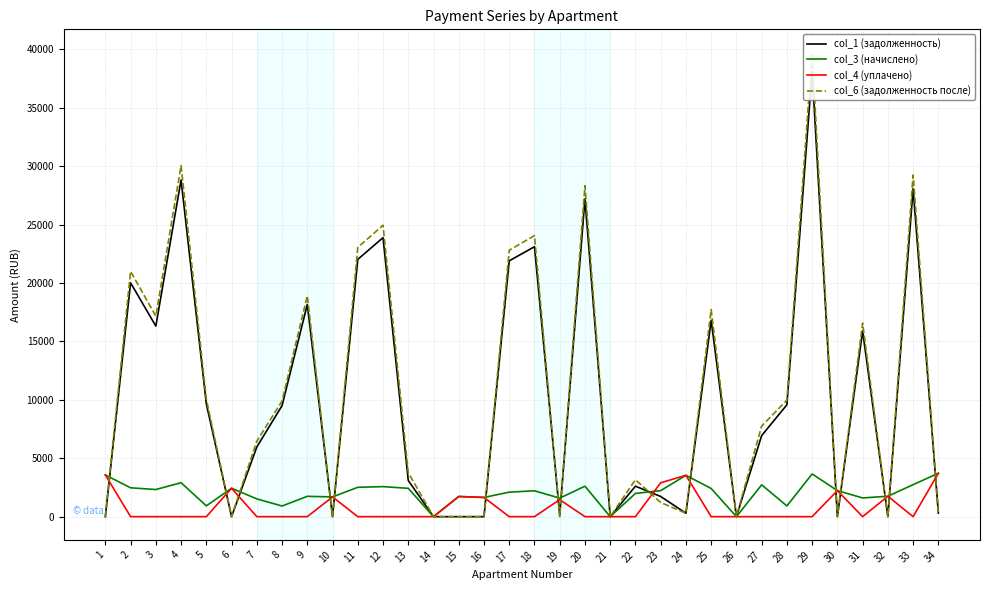

After their last crossing, which series has the higher values: col_4 (уплачено) or col_1 (задолженность)?

col_4 (уплачено)